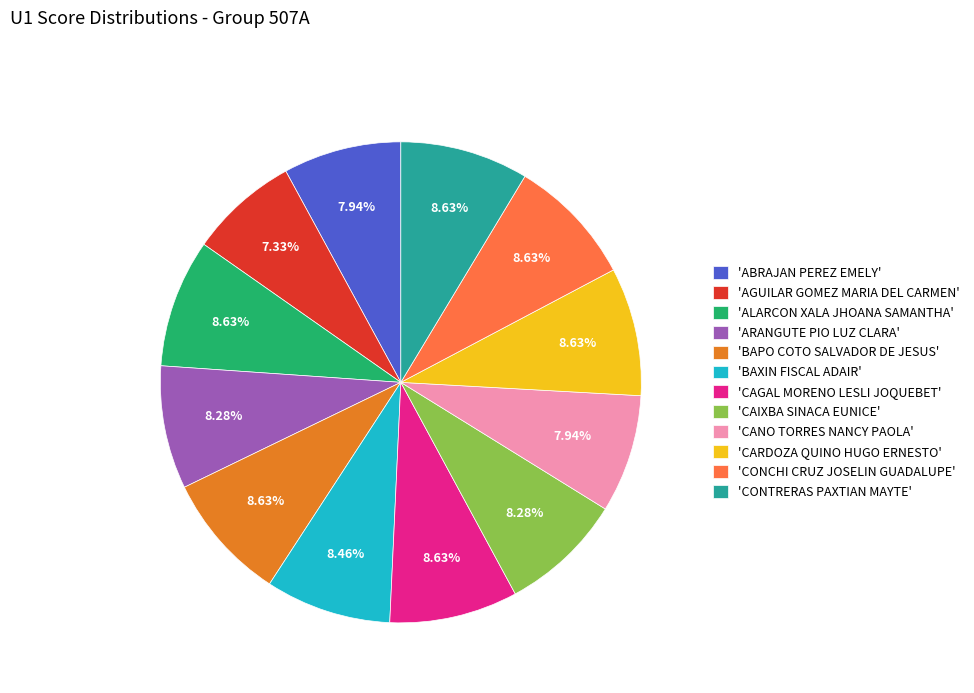

Which category has the smallest portion of the pie?

'AGUILAR GOMEZ MARIA DEL CARMEN'